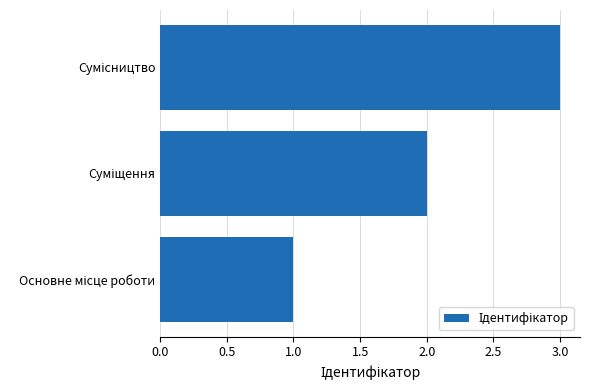

What is the sum of all values?

6